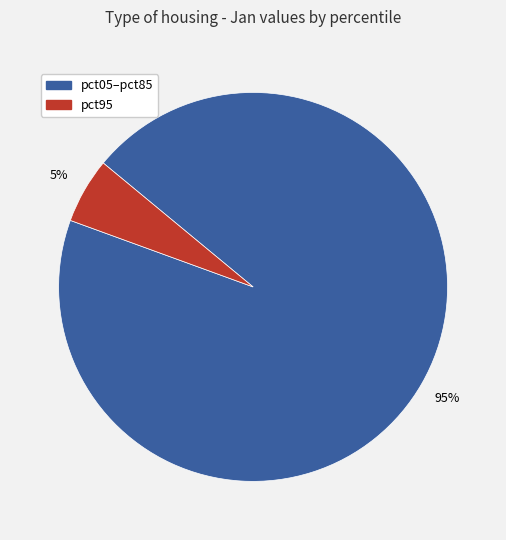

Count the number of slices in the pie.

2